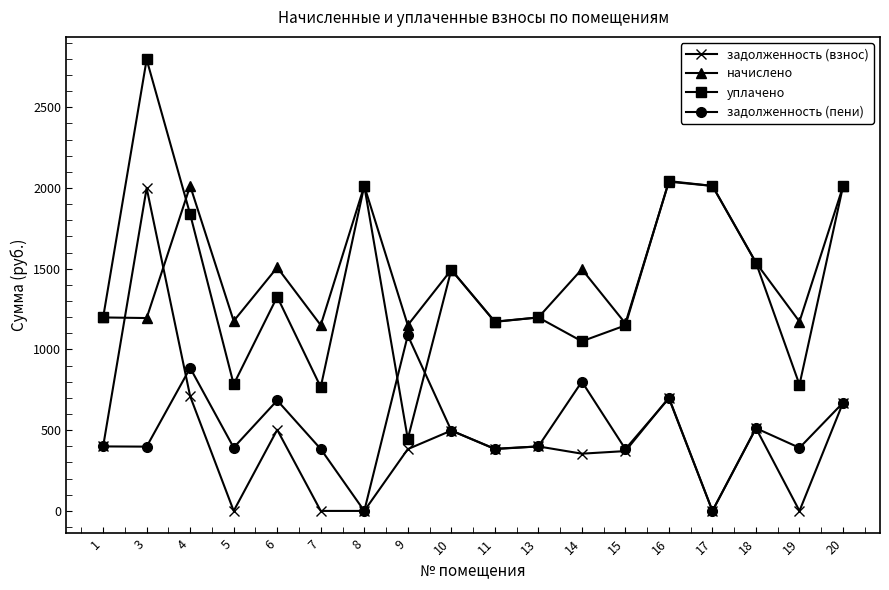

Which series has the widest spread of values?

уплачено